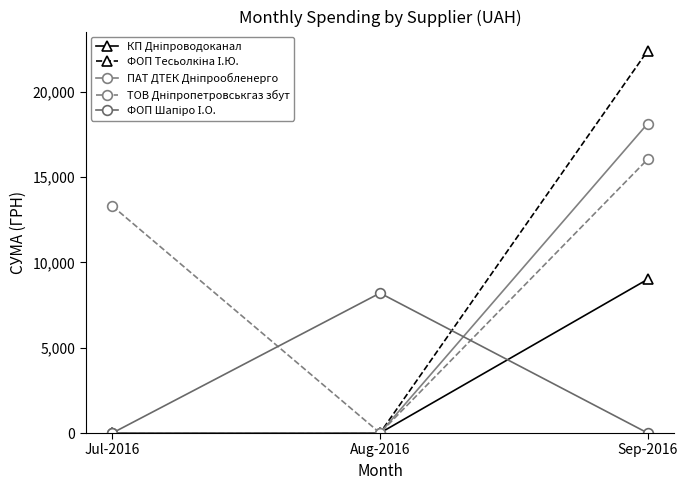

How many lines are shown in the chart?

5